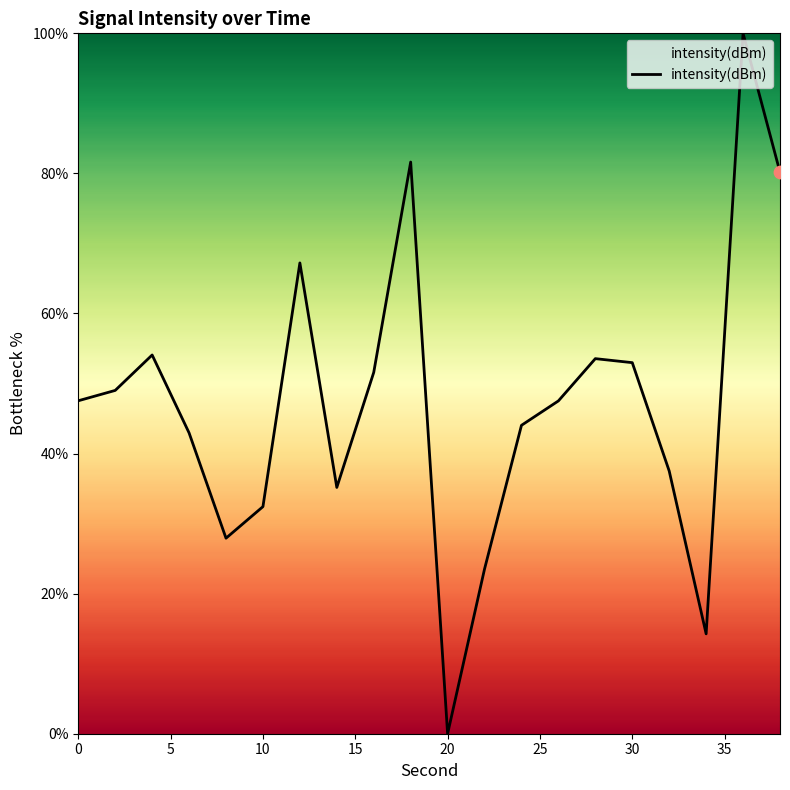

What is the maximum value shown in the chart?

100.0